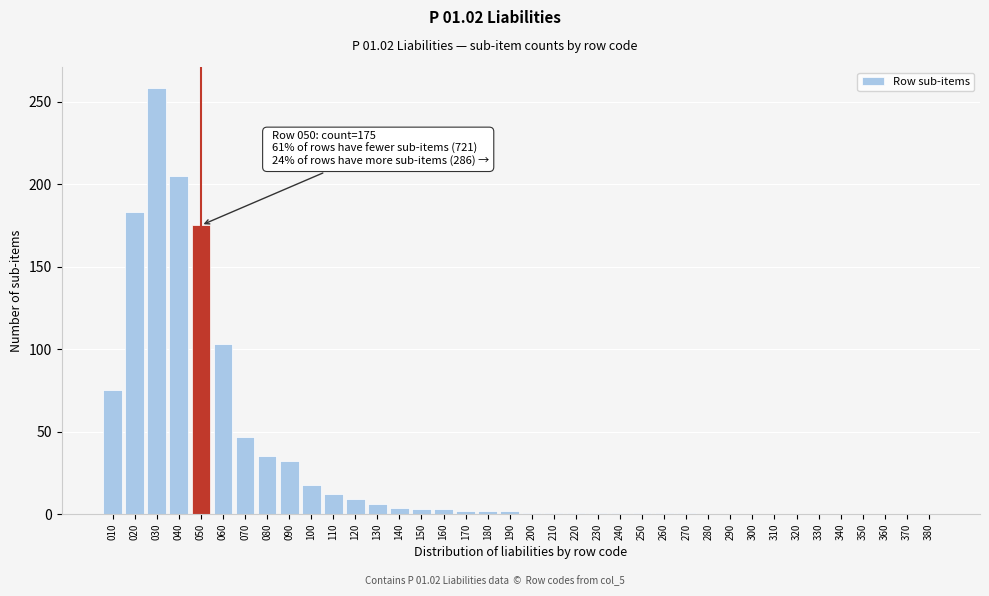

Which label corresponds to the largest value in the chart?

030